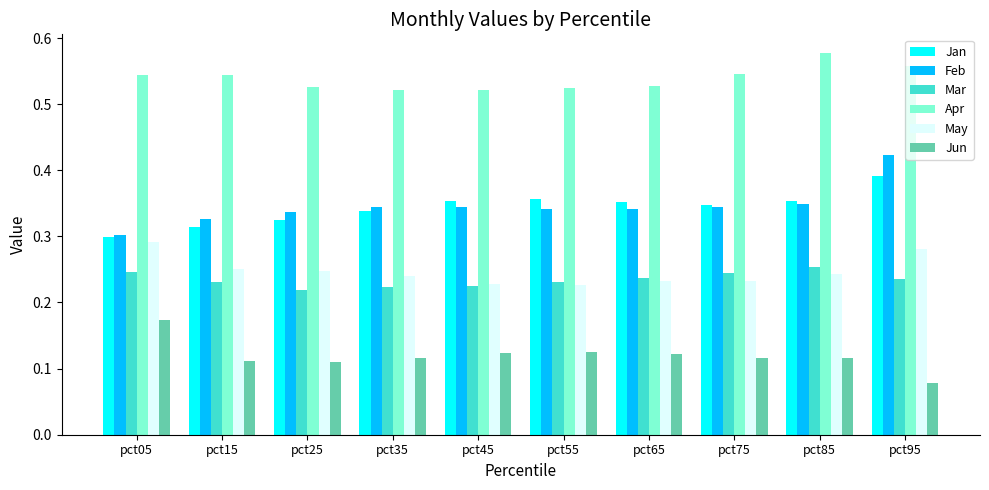

At how many categories does at least one series exceed 0?

10